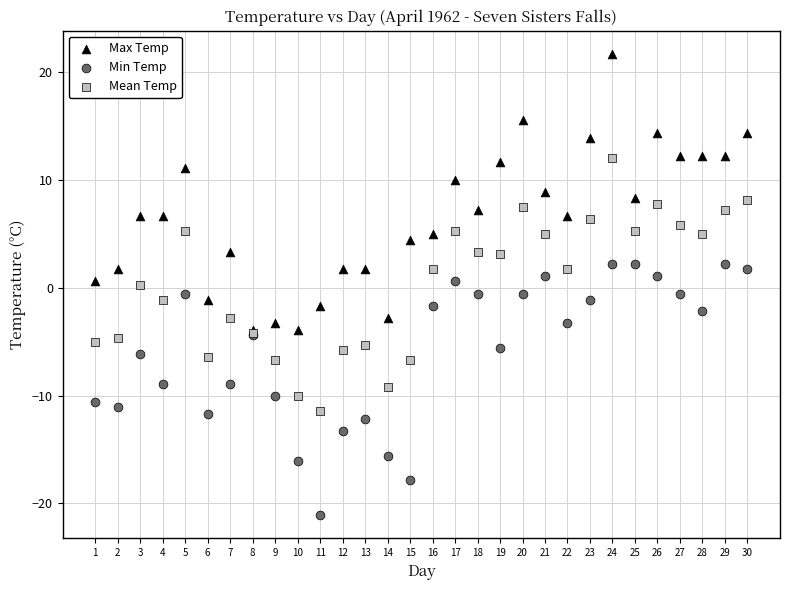

What are all the series names shown in the legend?

Max Temp, Min Temp, Mean Temp